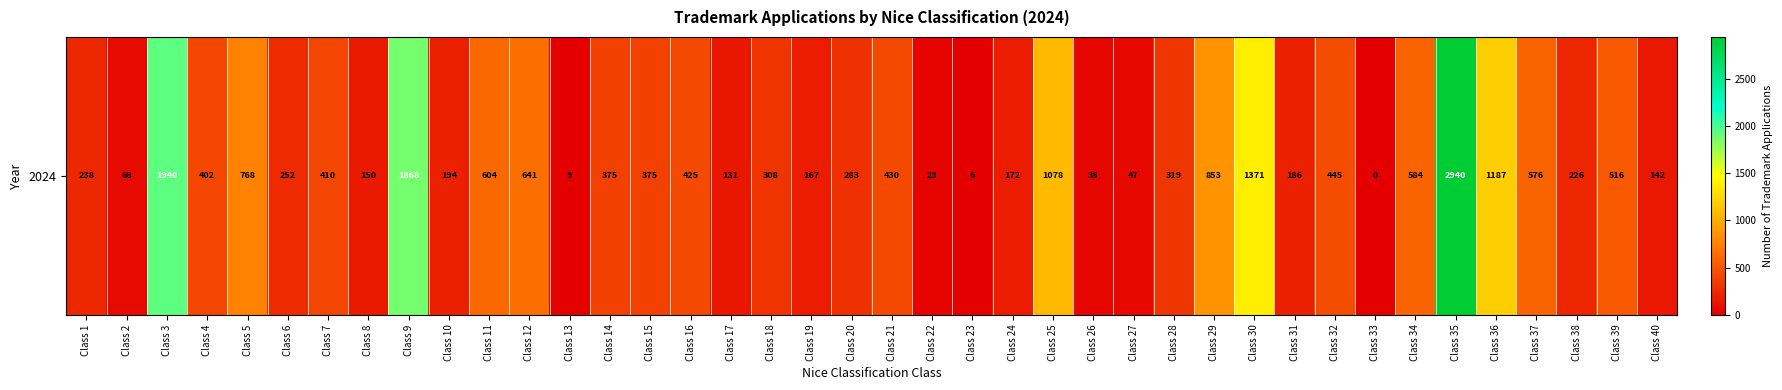

Read the value at Class 24.

172